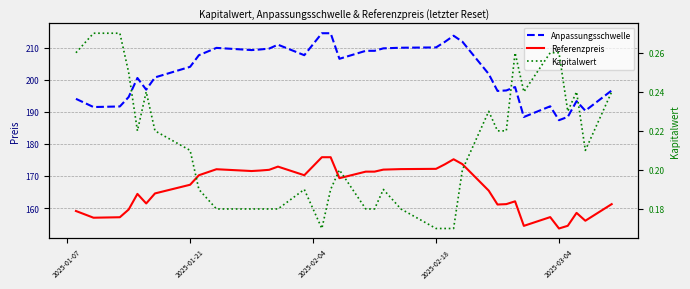

Reading left to right, transcribe all the data shown in this chart.

Anpassungsschwelle: 194.1	191.5	191.7	194.6	200.6	196.9	200.8	204.1	207.7	210.0	209.3	209.5	209.8	211.0	207.7	211.1	214.5	214.5	206.6	209.1	209.1	209.8	210.0	210.1	211.8	213.8	211.9	201.8	196.5	196.7	197.8	188.4	191.7	187.4	188.4	193.4	190.4	196.7
Referenzpreis: 159.1	157.0	157.1	159.5	164.4	161.4	164.6	167.3	170.2	172.1	171.6	171.7	171.9	172.9	170.2	173.0	175.9	175.9	169.3	171.4	171.4	172.0	172.2	172.2	173.6	175.2	173.7	165.4	161.1	161.2	162.1	154.4	157.2	153.6	154.5	158.5	156.0	161.2
Kapitalwert: 0.3	0.3	0.3	0.2	0.2	0.2	0.2	0.2	0.2	0.2	0.2	0.2	0.2	0.2	0.2	0.2	0.2	0.2	0.2	0.2	0.2	0.2	0.2	0.2	0.2	0.2	0.2	0.2	0.2	0.2	0.3	0.2	0.3	0.3	0.2	0.2	0.2	0.2